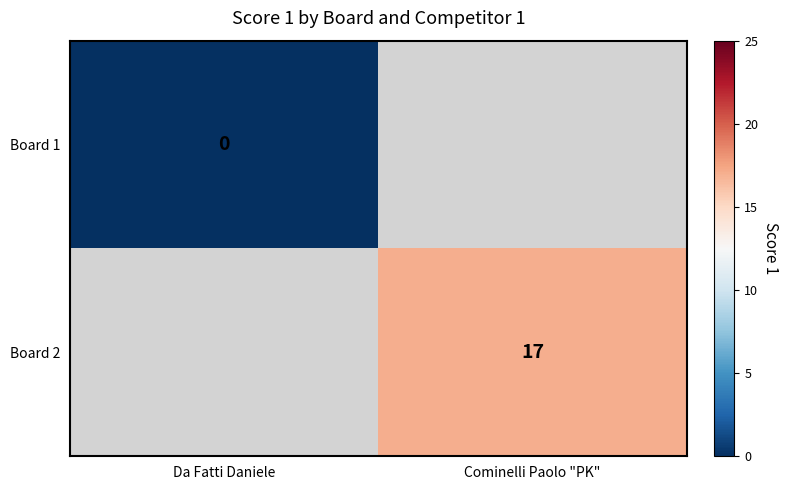

How many distinct data groups are displayed?

2